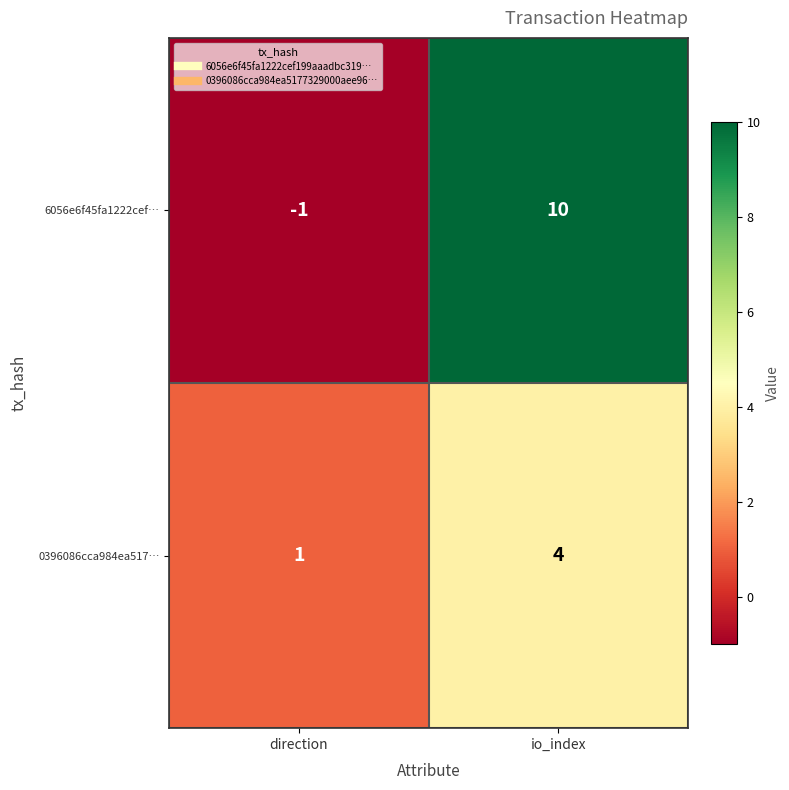

Which category has the highest value across all series?

io_index